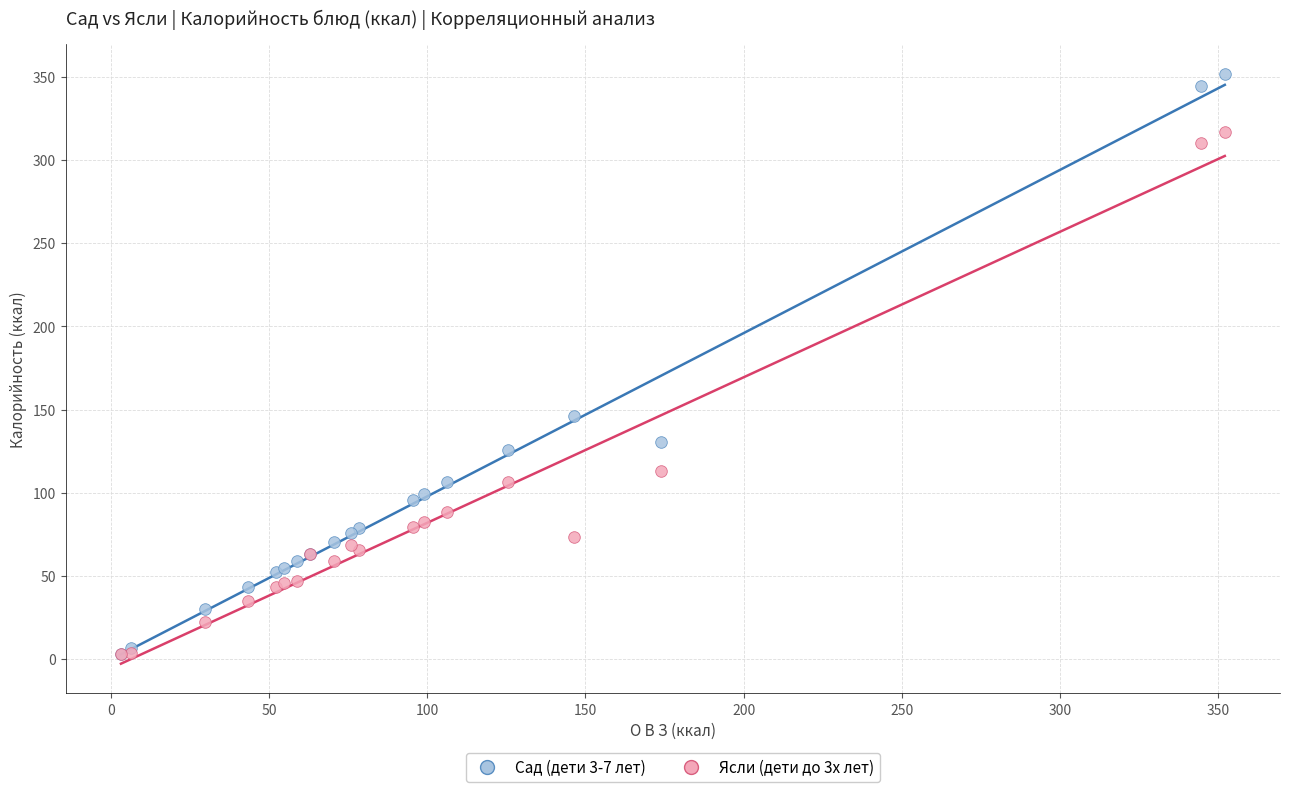

What are all the series names shown in the legend?

Сад (дети 3-7 лет), Ясли (дети до 3х лет)